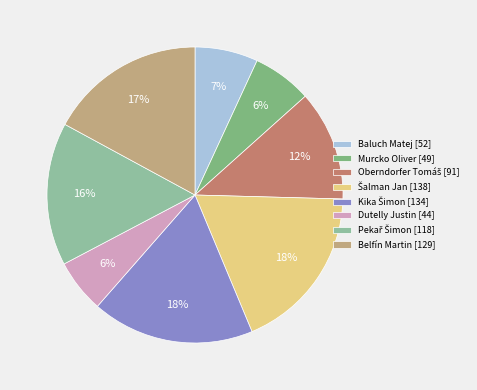

The Belfín Martin slice represents 9% of the pie. True or false?

False